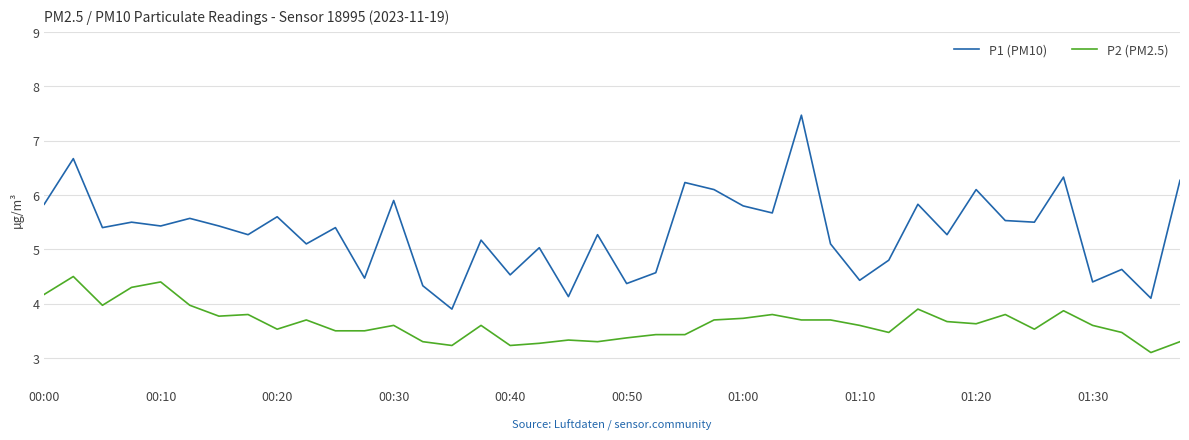

Which series has the largest range (max minus min)?

P1 (PM10)